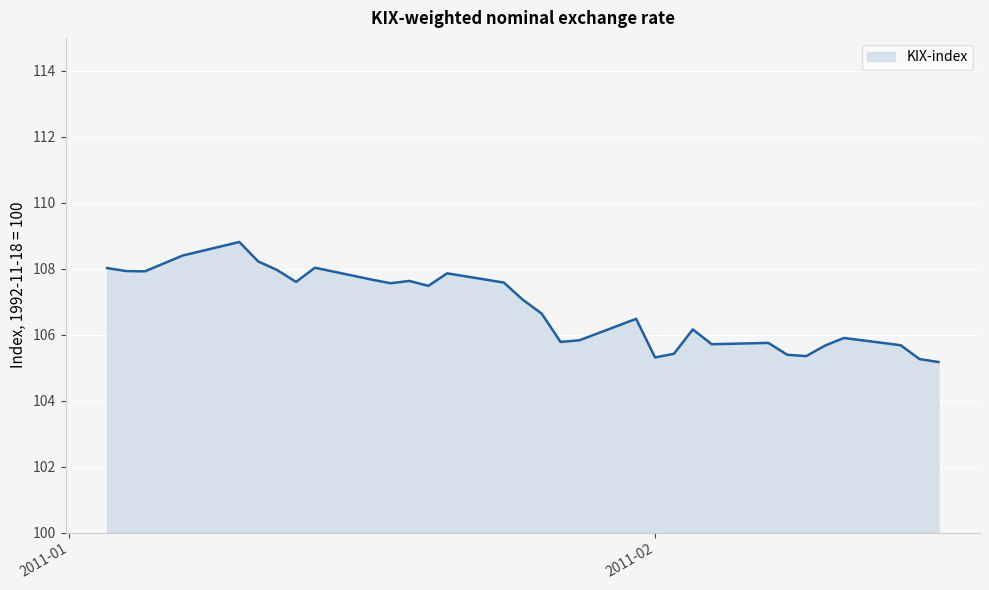

What is the greatest value displayed?

108.8